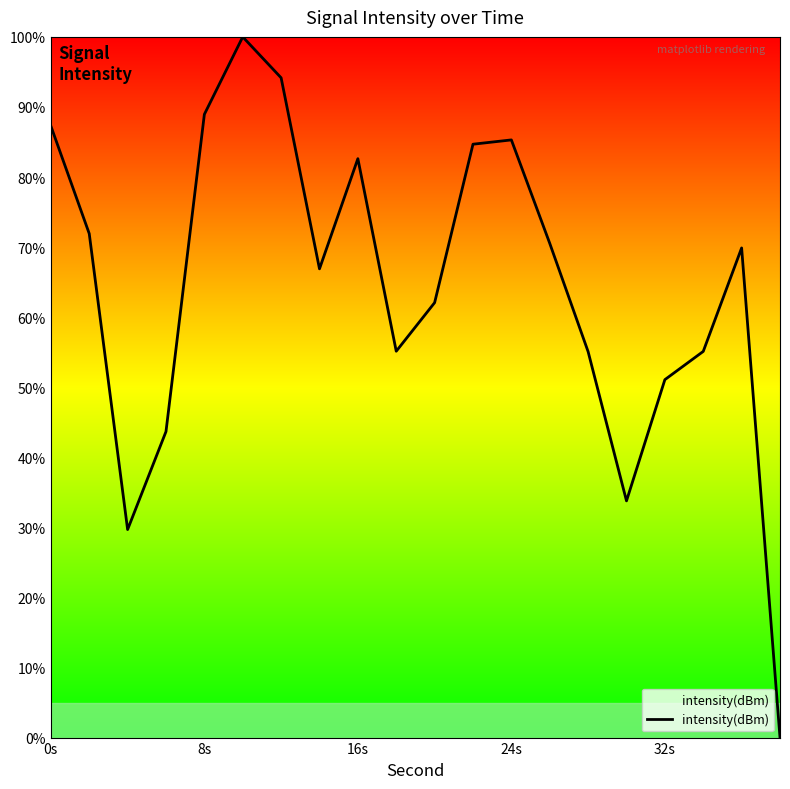

What is the greatest value displayed?

100.0